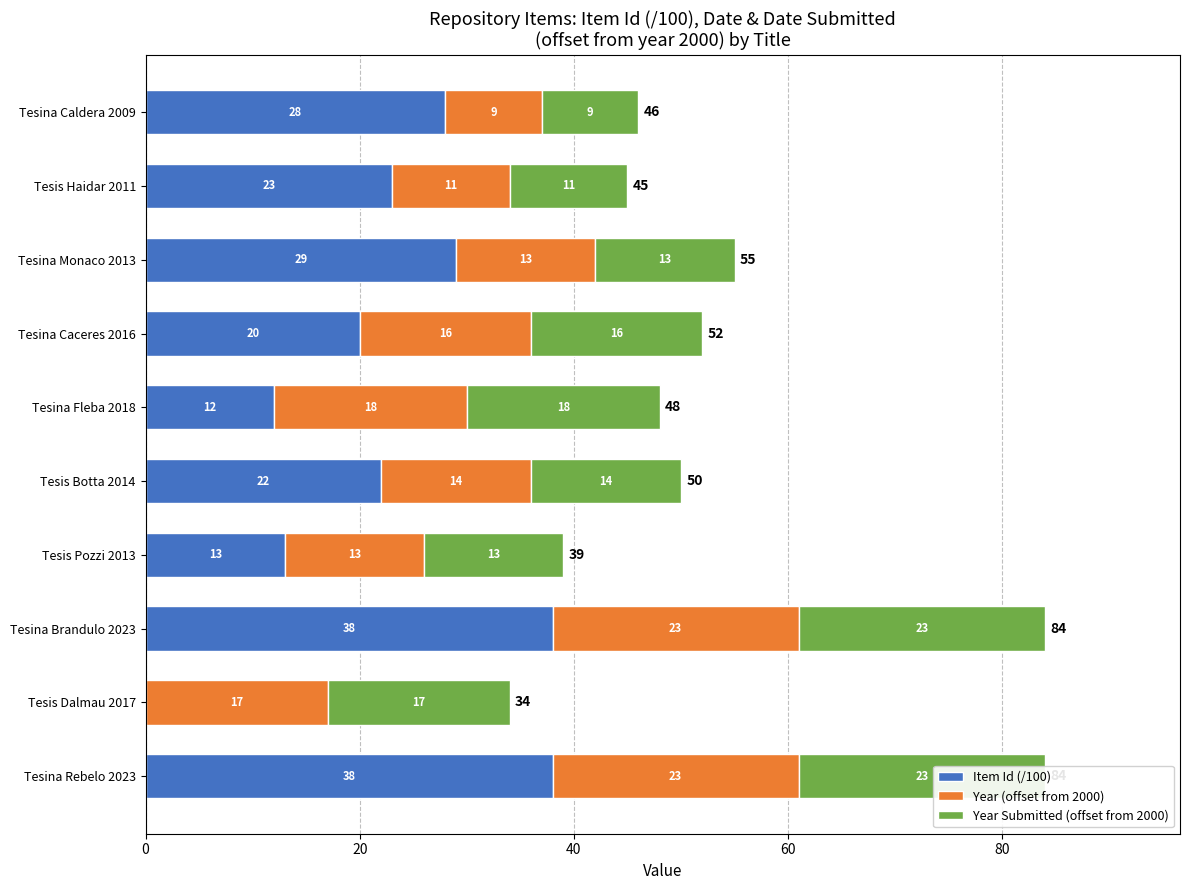

What is the difference between the maximum and minimum values in the Year Submitted (offset from 2000) series?

14